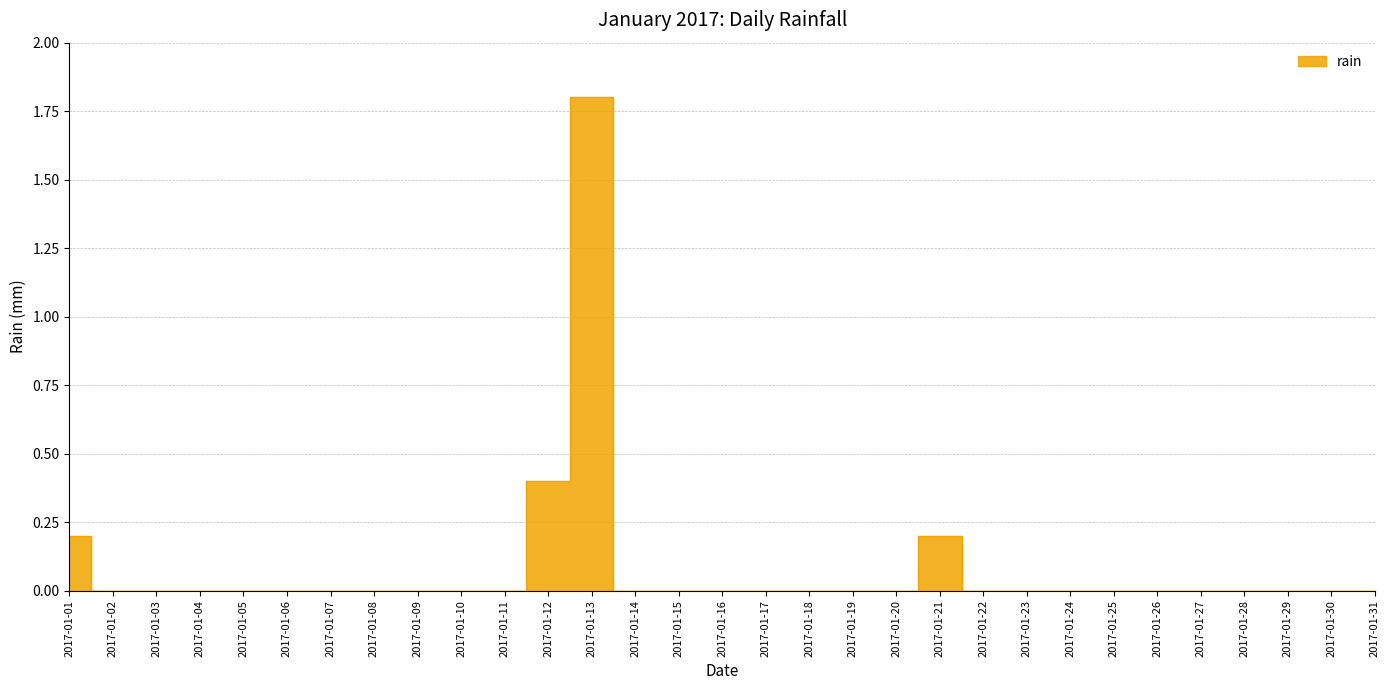

What is the change in value from 2017-01-12 to 2017-01-25?

-0.4